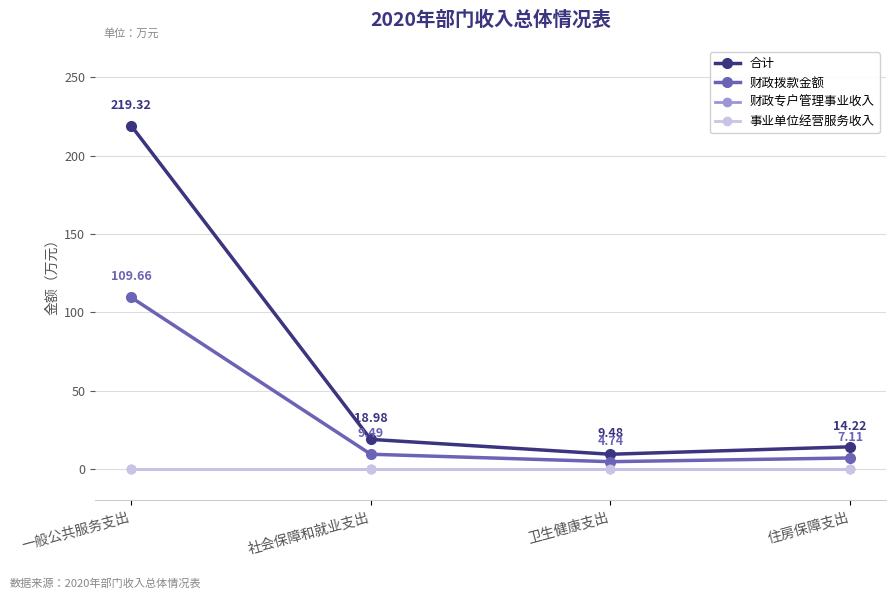

Does the chart have visible grid lines?

Yes